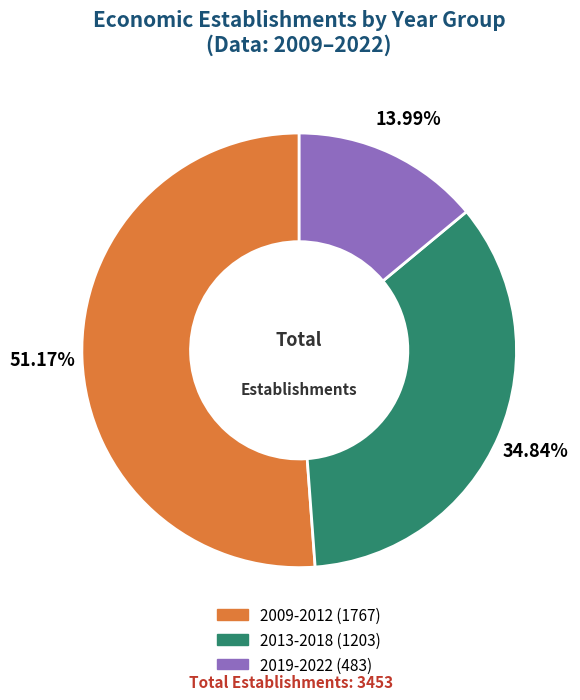

How many slices are in this pie chart?

3